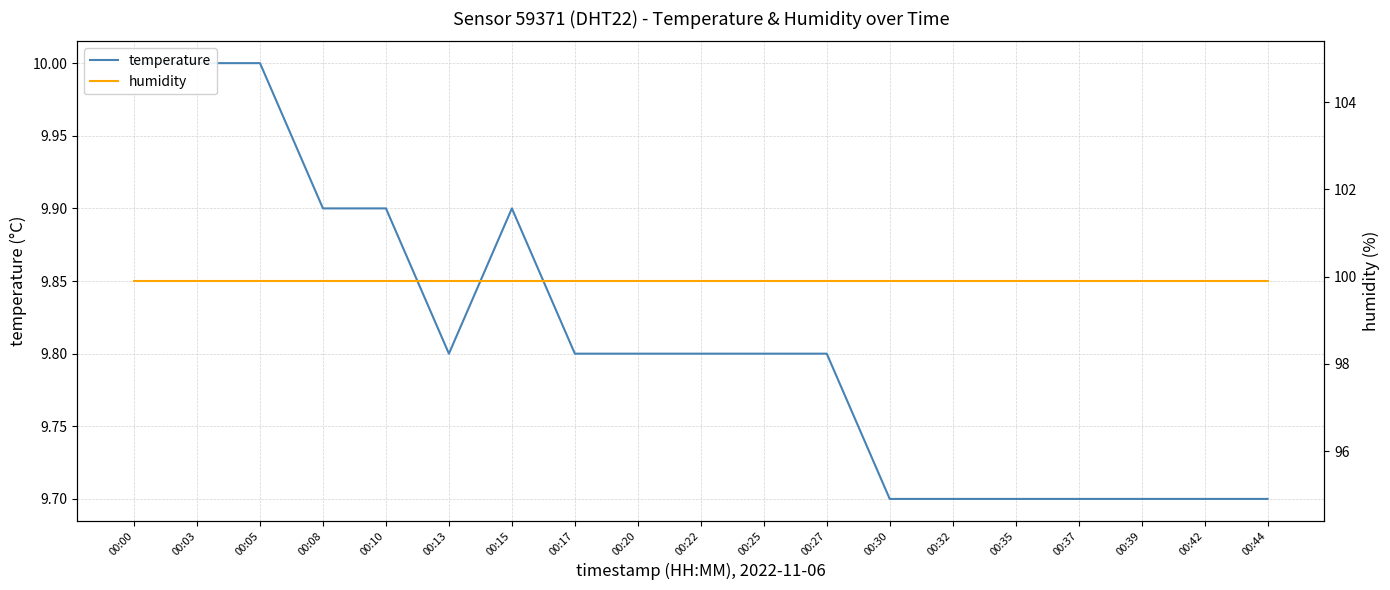

At how many categories does at least one series exceed 53?

19